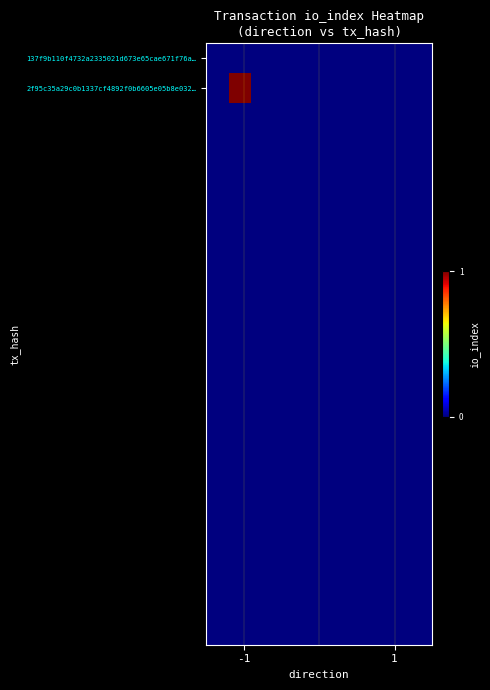

Which series has the largest total across all categories?

2f95c35a29c0b1337cf4892f0b6605e05b8e032…